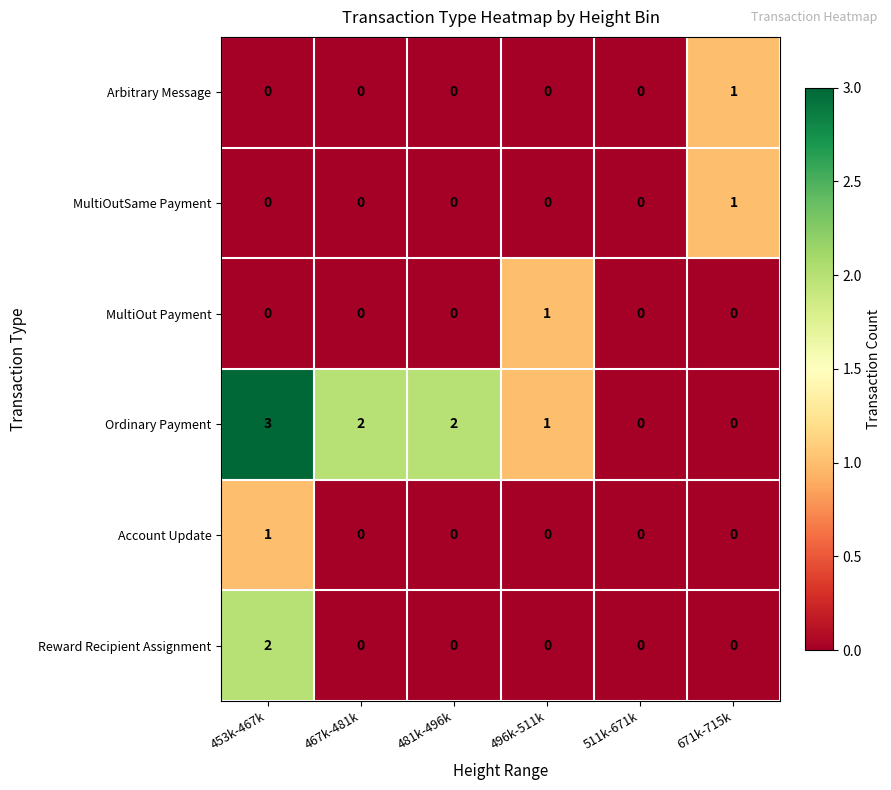

The value of Reward Recipient Assignment at 496k-511k is 0. True or false?

True